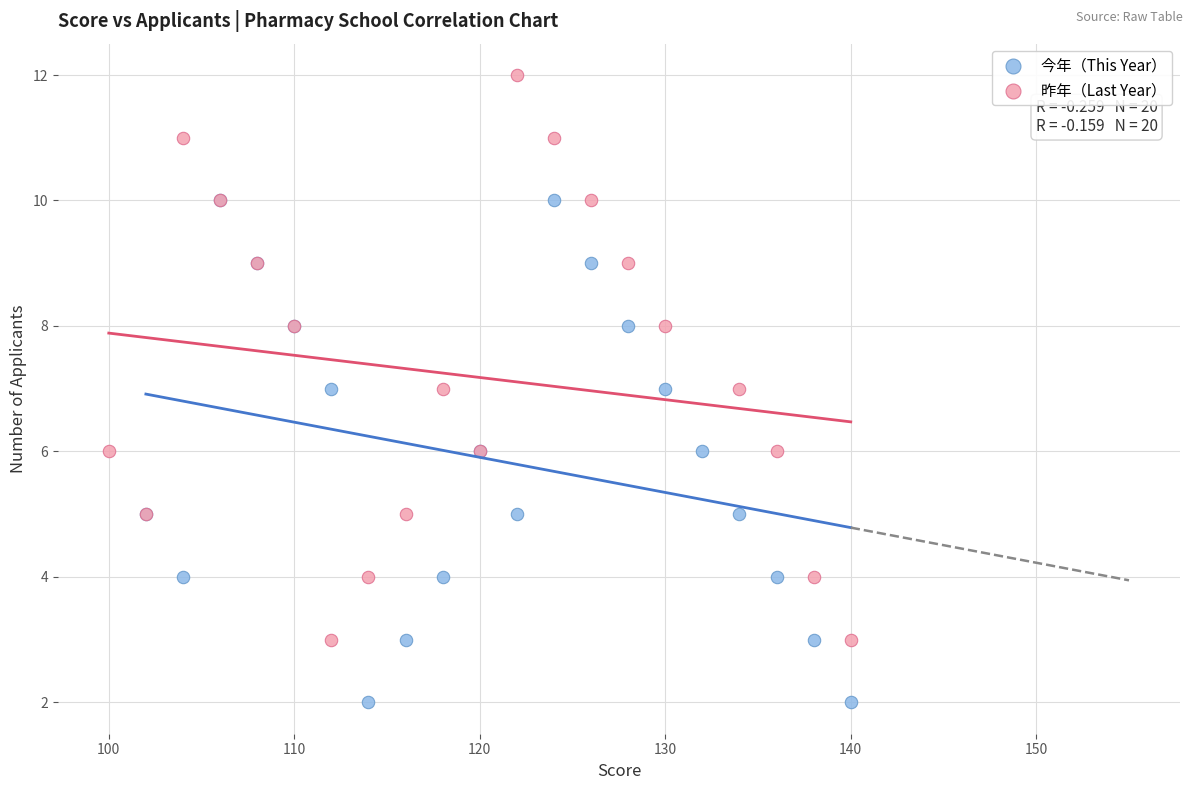

Which series has the widest spread of Y values?

昨年（Last Year）